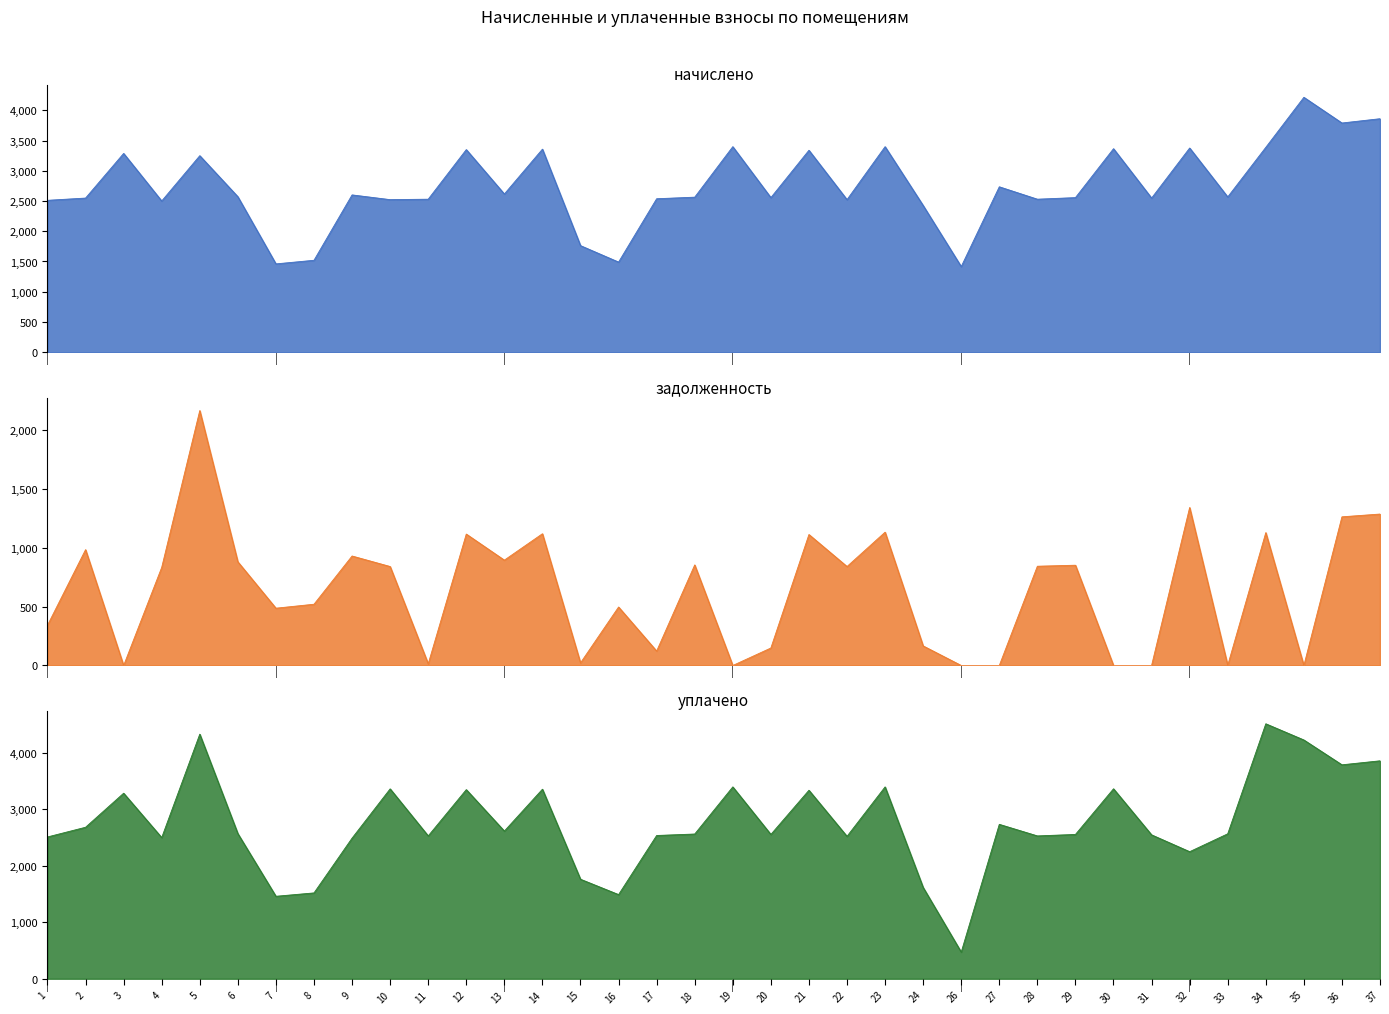

Rank the categories by начислено value from lowest to highest.

26, 7, 16, 8, 15, 24, 4, 1, 10, 22, 11, 28, 17, 2, 31, 20, 29, 18, 33, 6, 9, 13, 27, 5, 3, 21, 12, 14, 30, 32, 34, 19, 23, 36, 37, 35